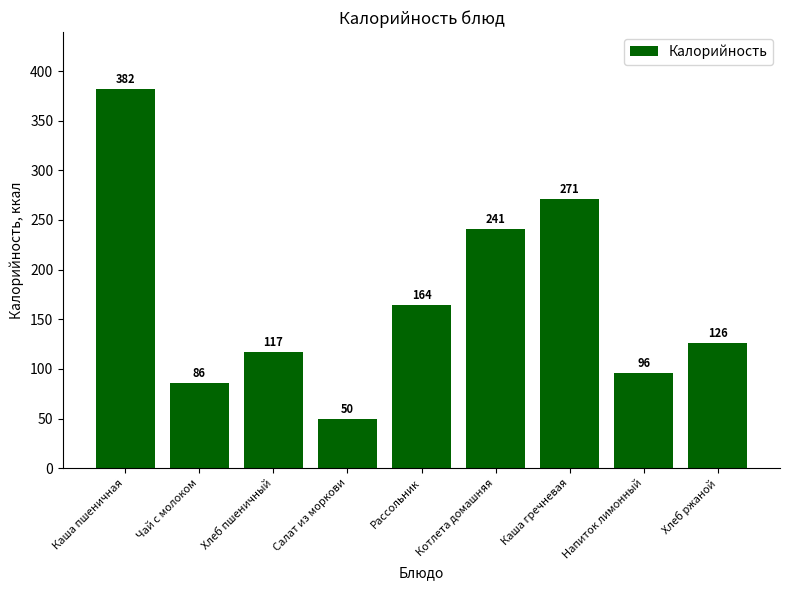

Which has a higher value, Чай с молоком or Каша гречневая?

Каша гречневая